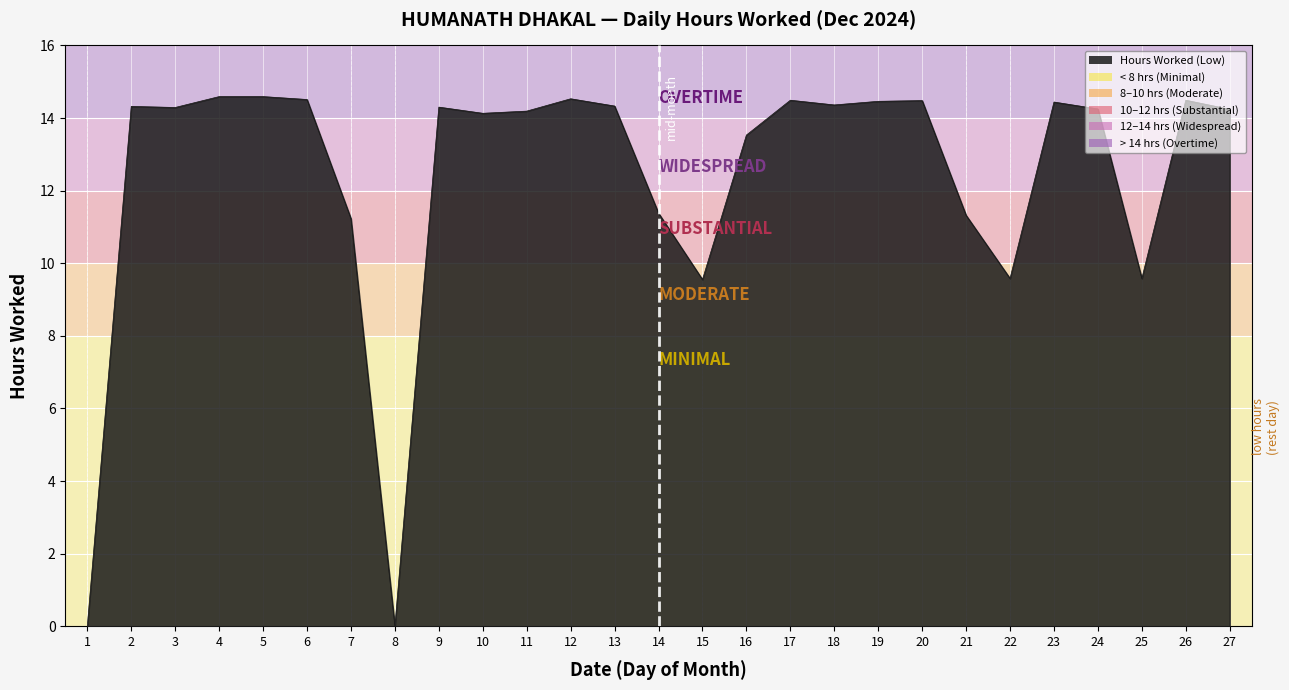

The chart shows a value of 3.1 at 15. True or false?

False